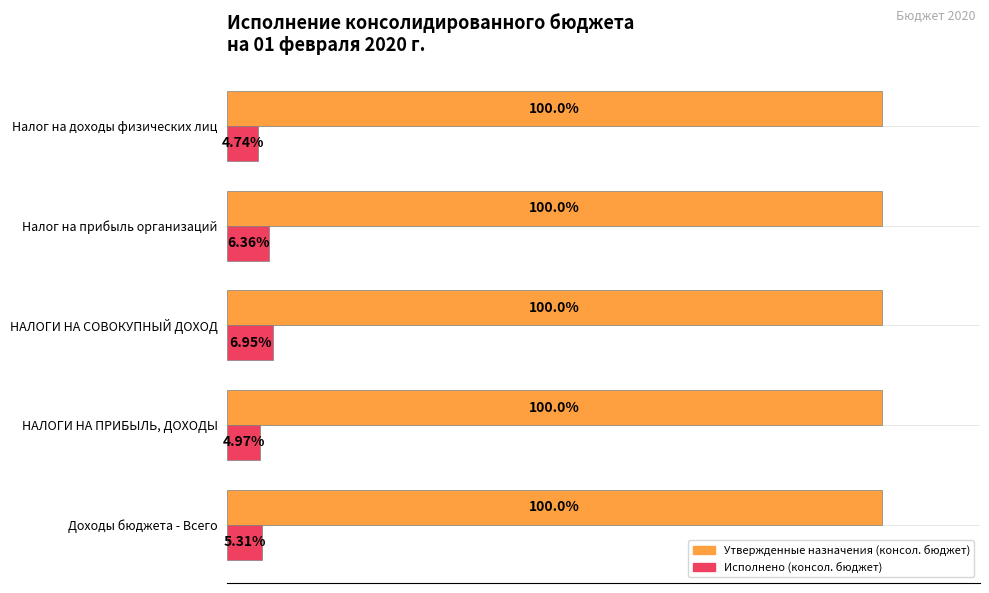

Which series has the largest range (max minus min)?

Исполнено (консол. бюджет)